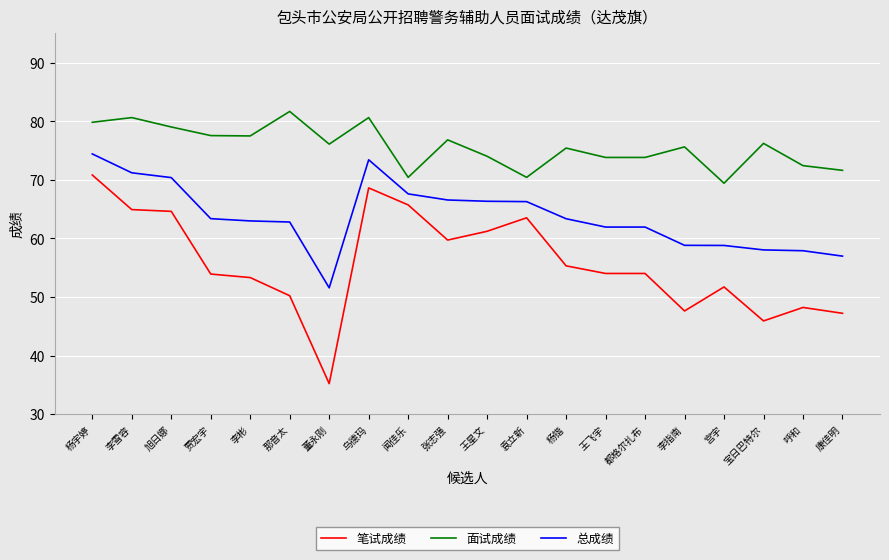

At 那音太, list the series in order from smallest to largest.

笔试成绩, 总成绩, 面试成绩